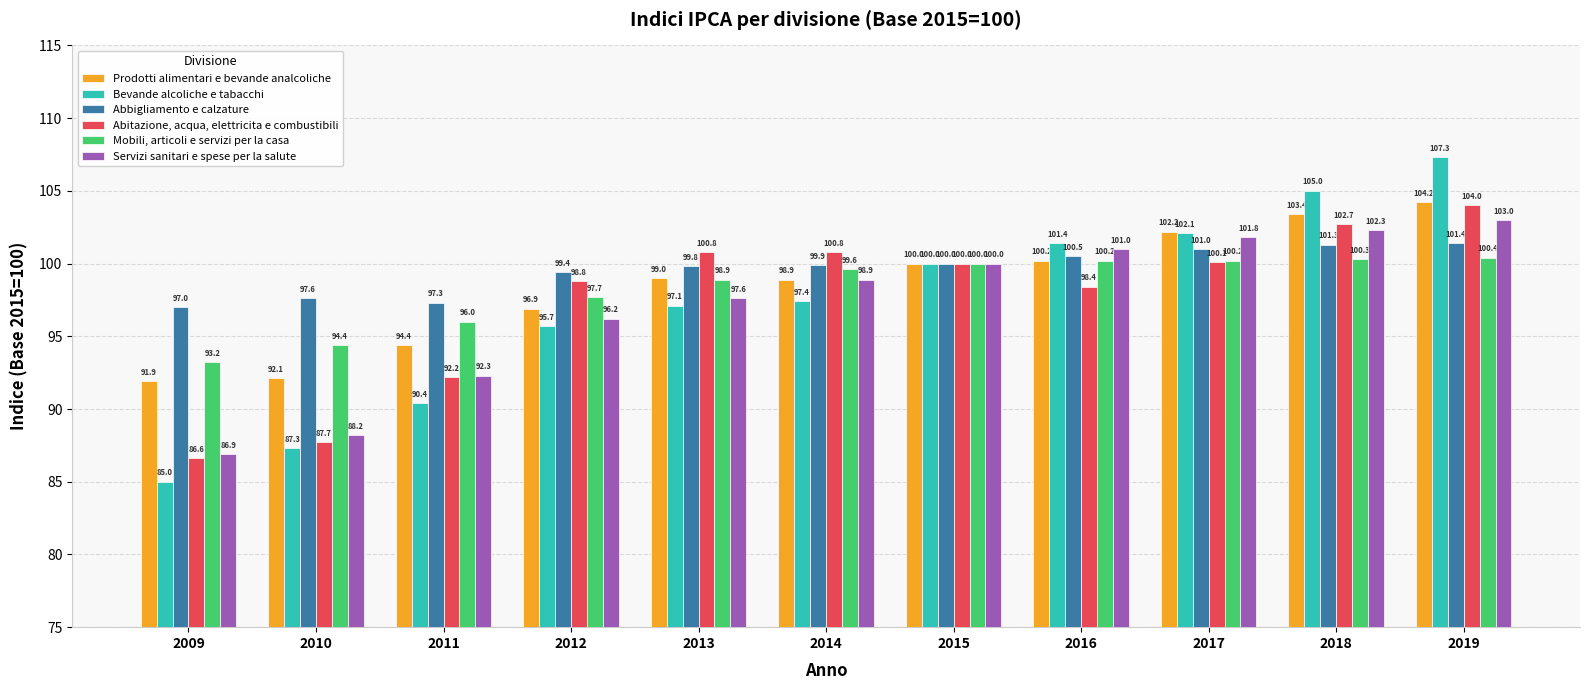

What is the difference between the highest and lowest values at 2019?

6.9